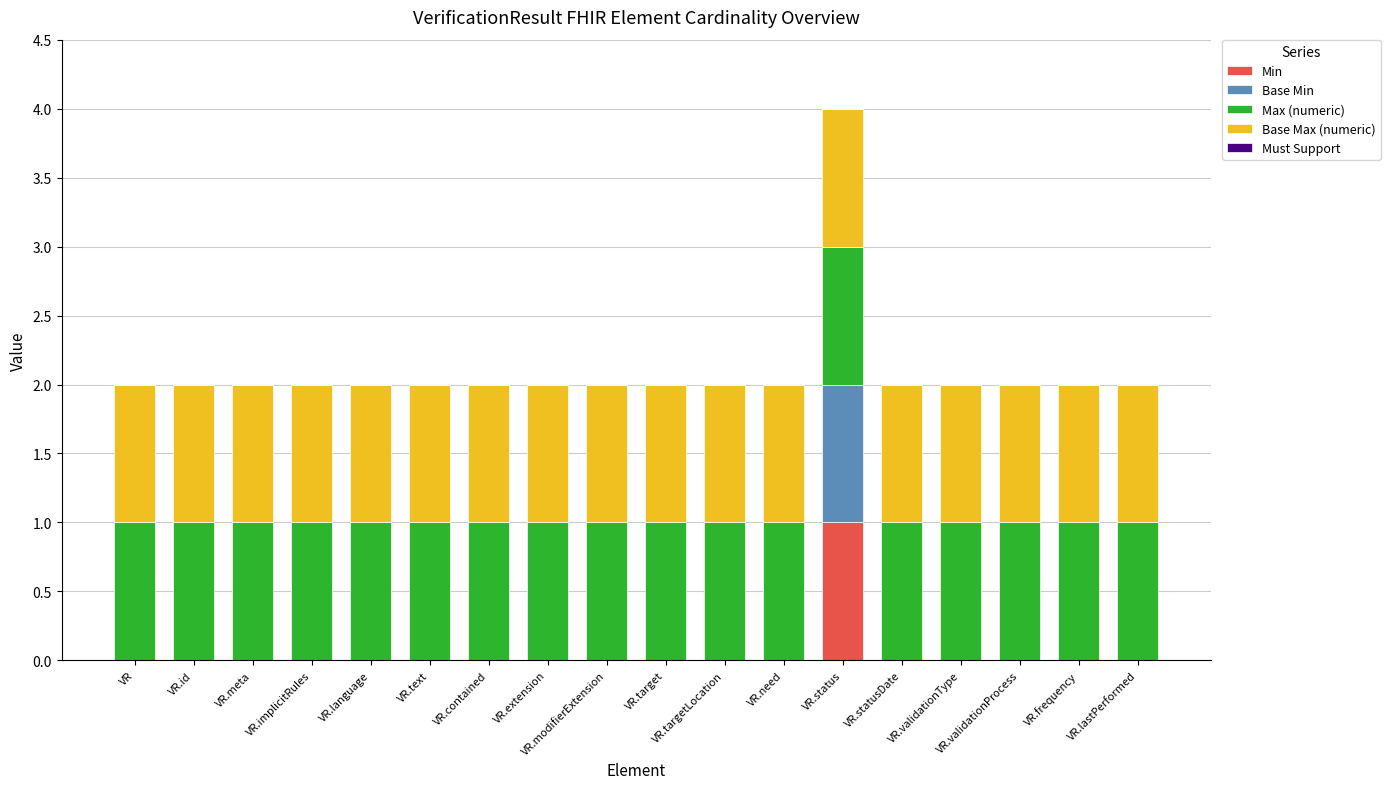

The Min series shows 0 at VR.modifierExtension. True or false?

True